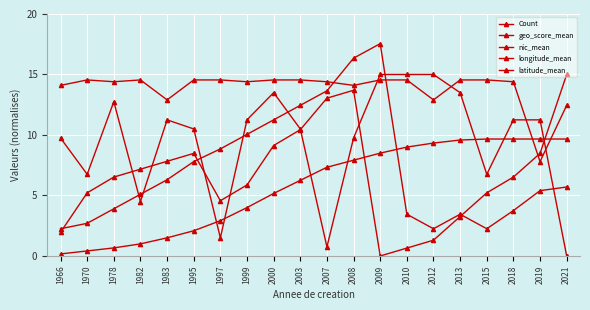

Where is the first local minimum for latitude_mean?

1970